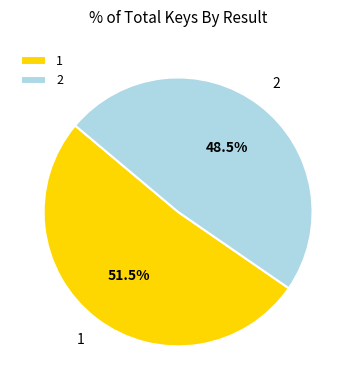

How much of the chart is everything except 1?

48.5%